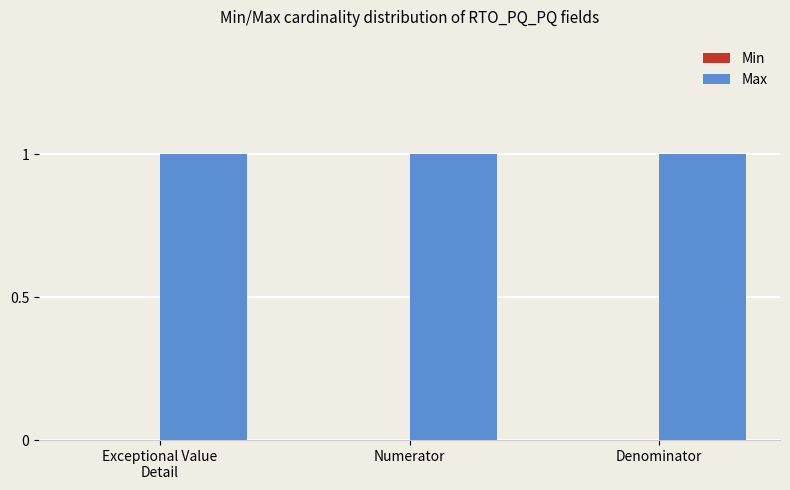

Which series has the largest total across all categories?

Max